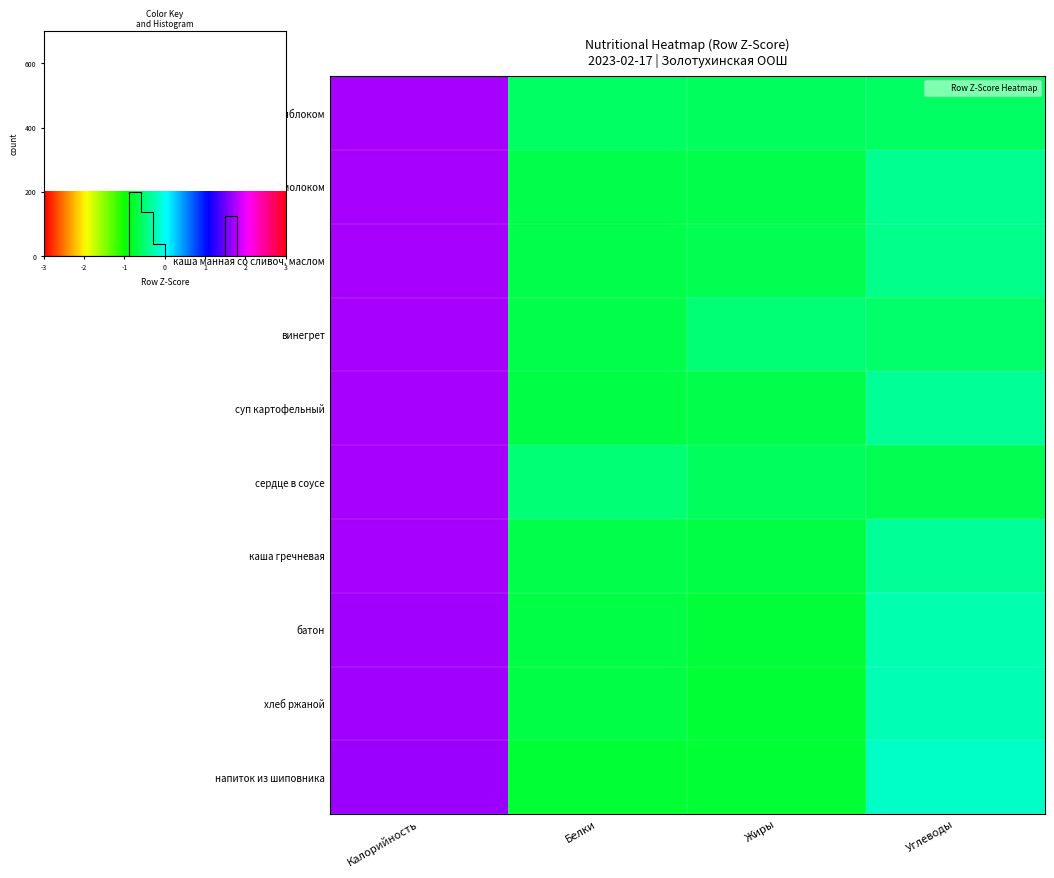

Between Калорийность and Углеводы, which series saw the biggest shift?

сердце в соусе